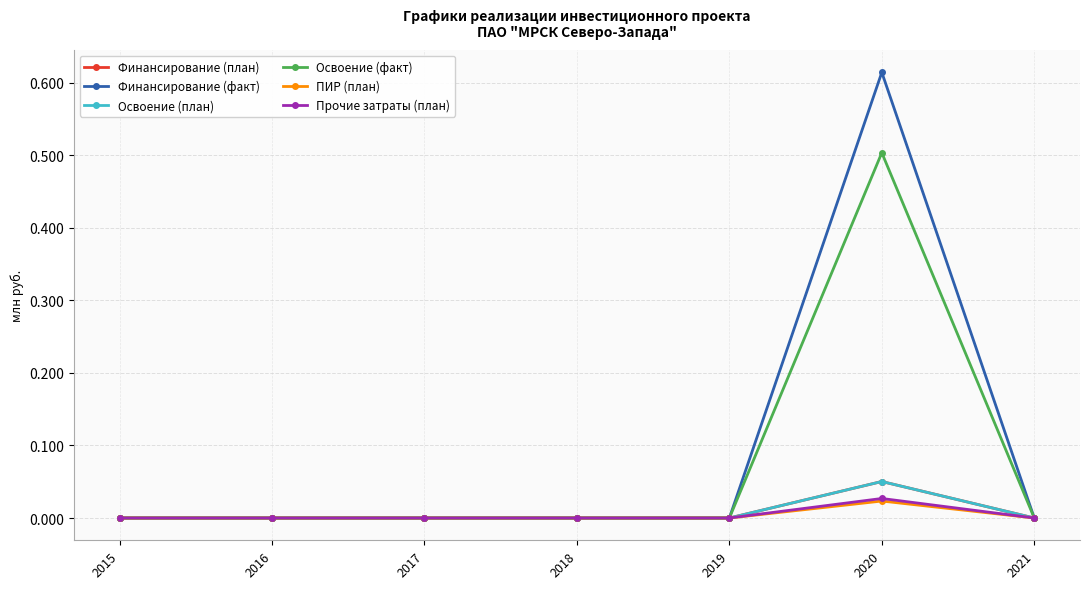

Is this an area chart (filled region under the line)?

No